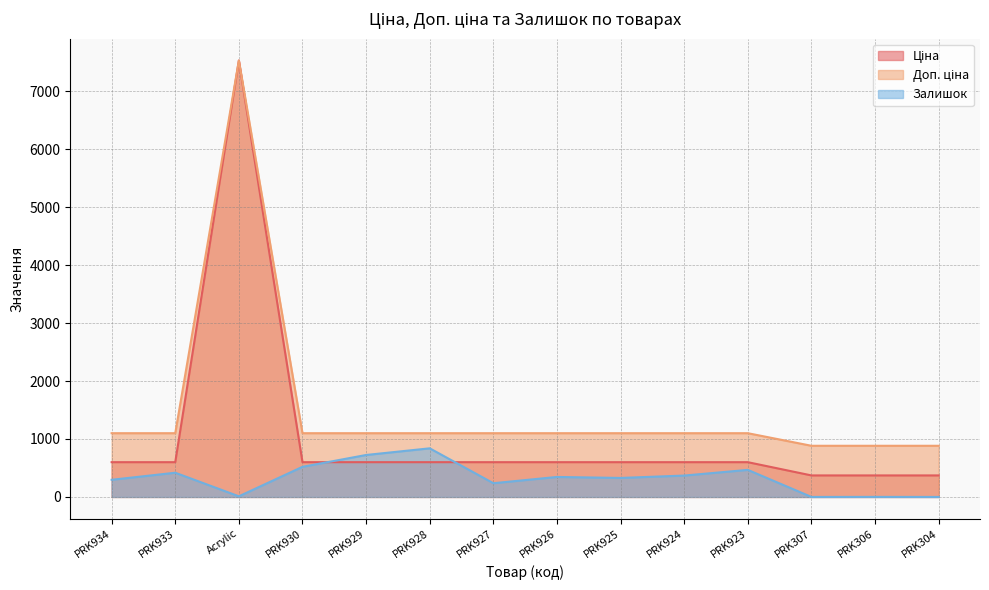

What is the sum of all Доп. ціна values?

21179.9